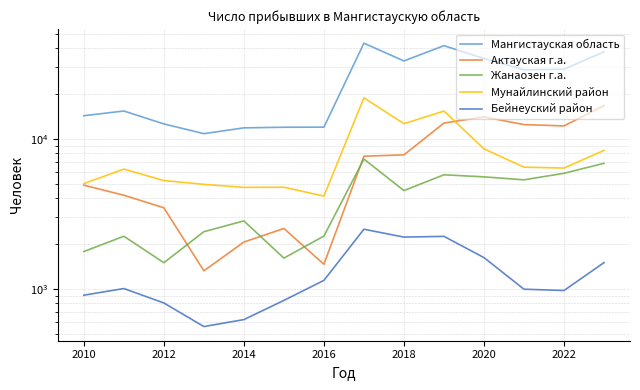

What is the value of the Актауская г.а. point at the 1st from the left?

4900